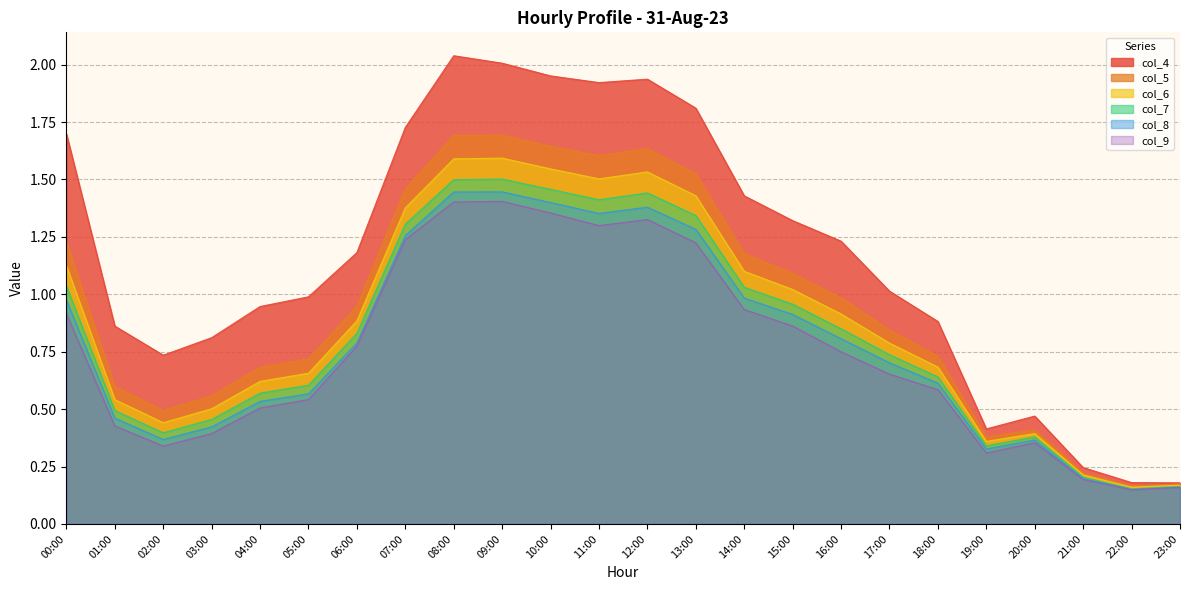

Is the value of col_6 at 06:00 greater than the value of col_8 at 08:00?

No